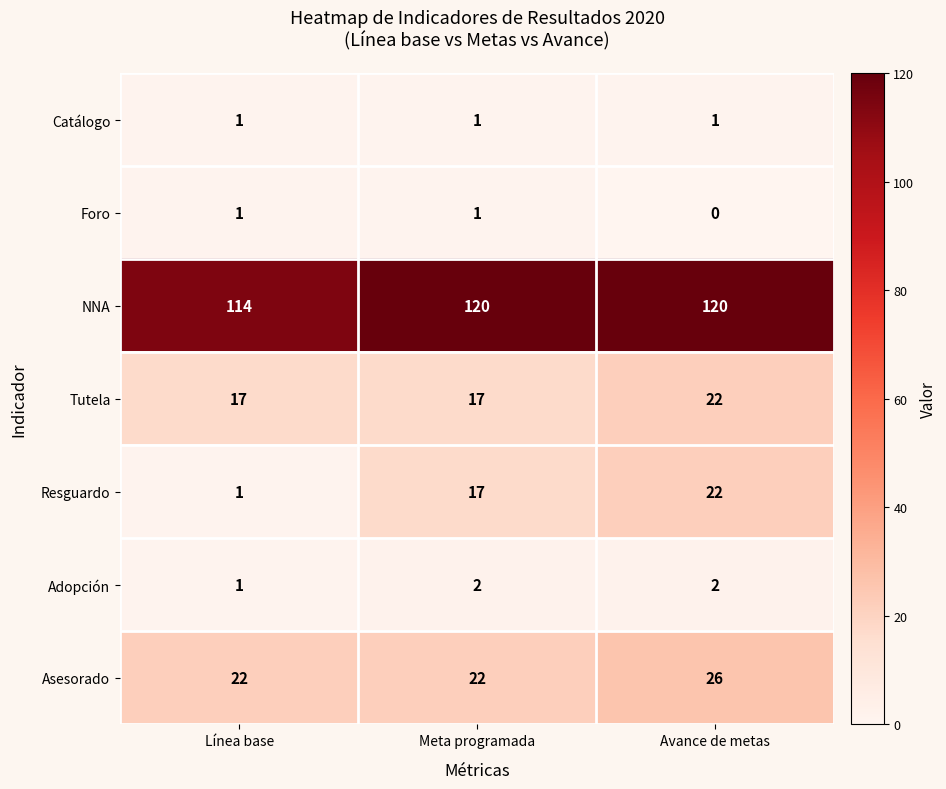

What is the maximum value shown in the chart?

120